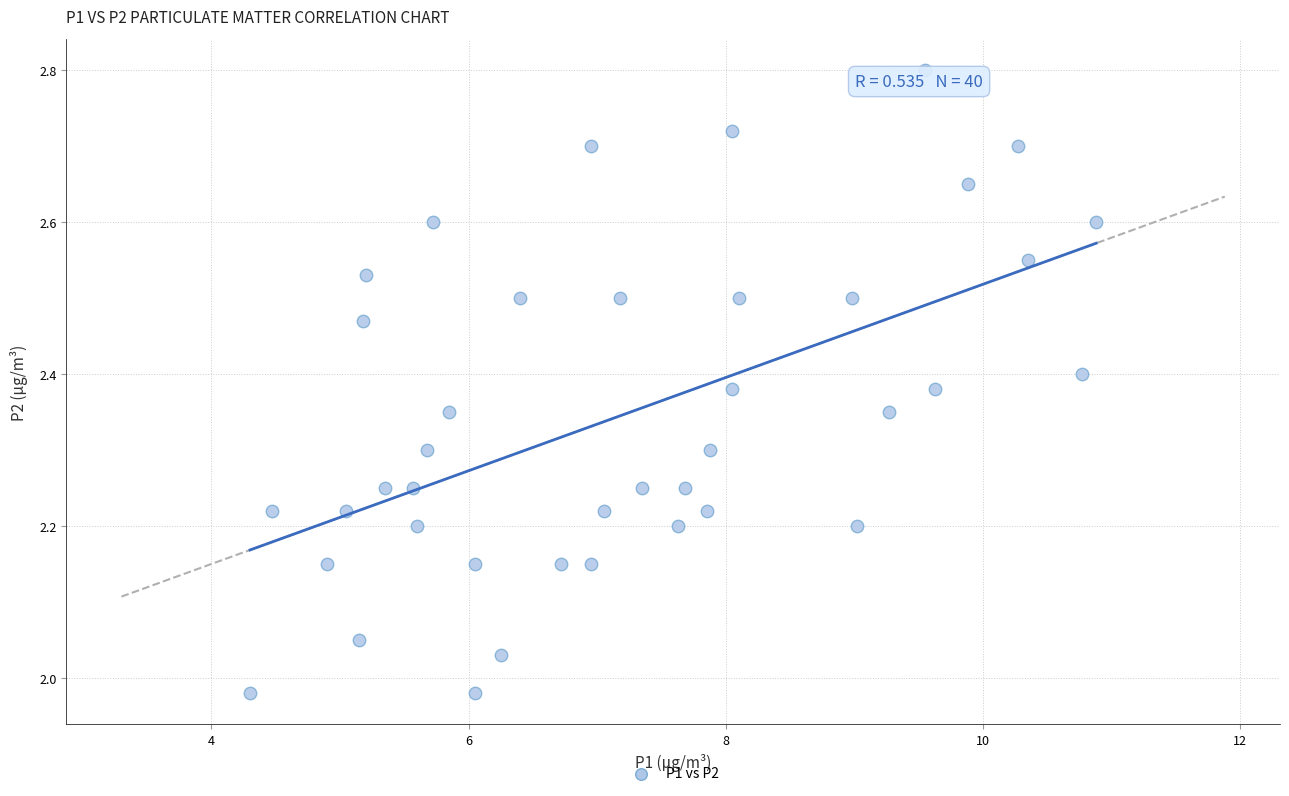

What is the range of X values (max minus min)?

6.6